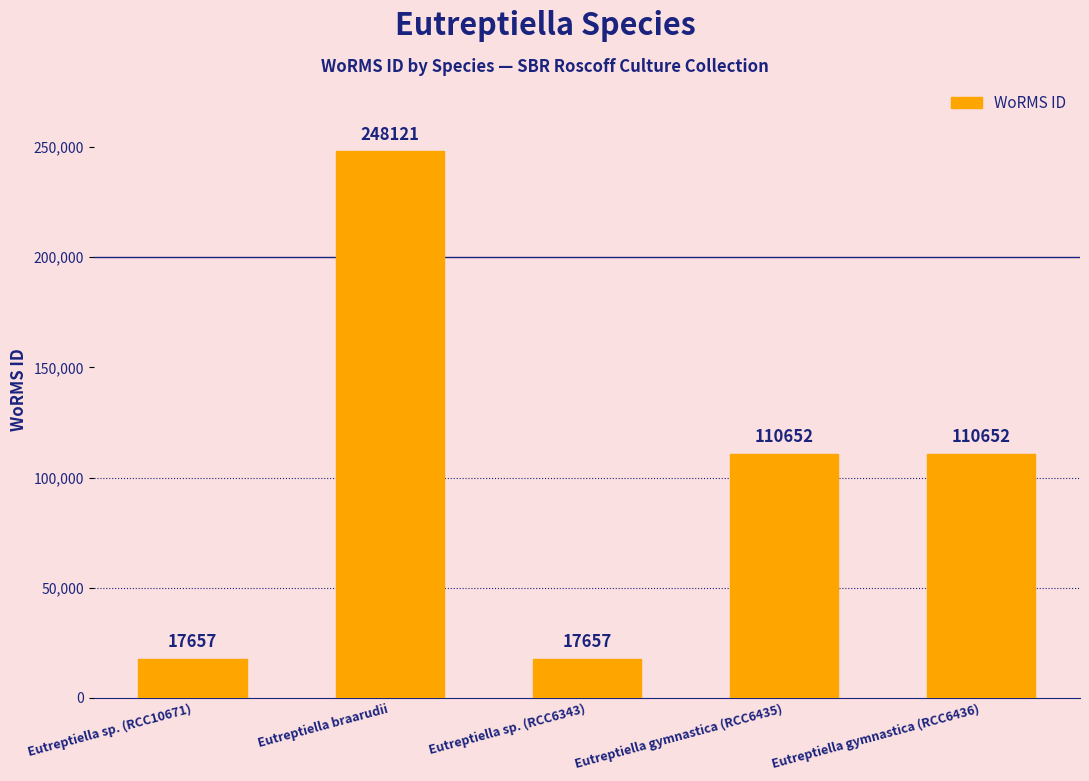

True or false: the data shows 17657 at Eutreptiella sp. (RCC10671).

True